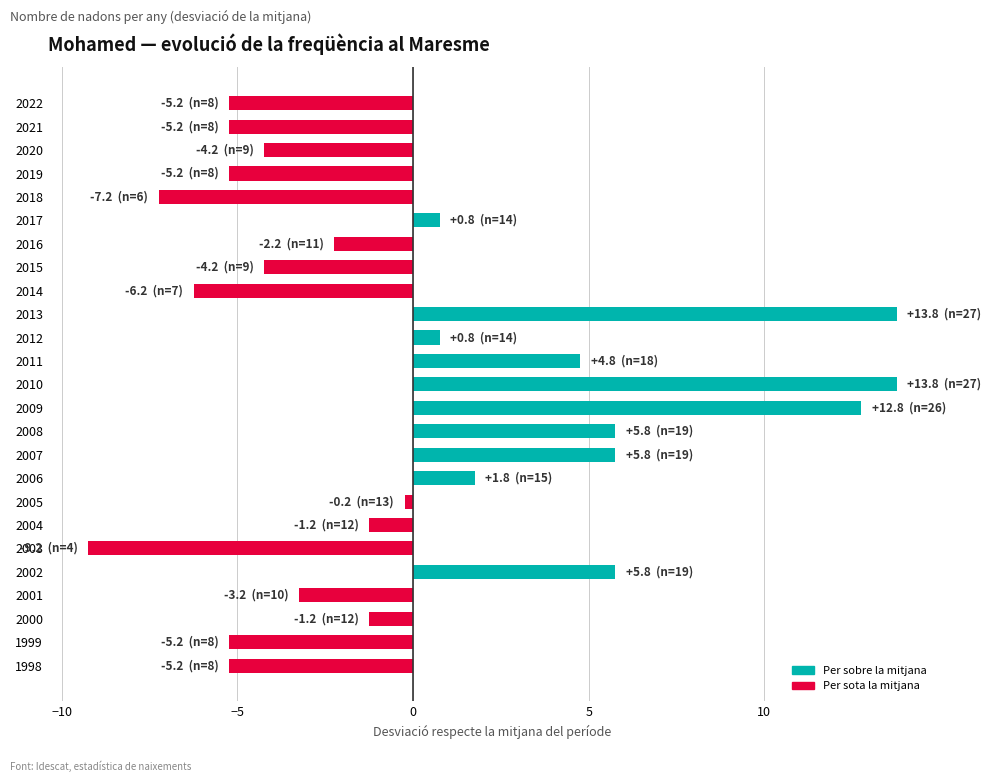

Reading bottom to top, transcribe all the data shown in this chart.

1998=-5.2	1999=-5.2	2000=-1.2	2001=-3.2	2002=5.8	2003=-9.2	2004=-1.2	2005=-0.2	2006=1.8	2007=5.8	2008=5.8	2009=12.8	2010=13.8	2011=4.8	2012=0.8	2013=13.8	2014=-6.2	2015=-4.2	2016=-2.2	2017=0.8	2018=-7.2	2019=-5.2	2020=-4.2	2021=-5.2	2022=-5.2